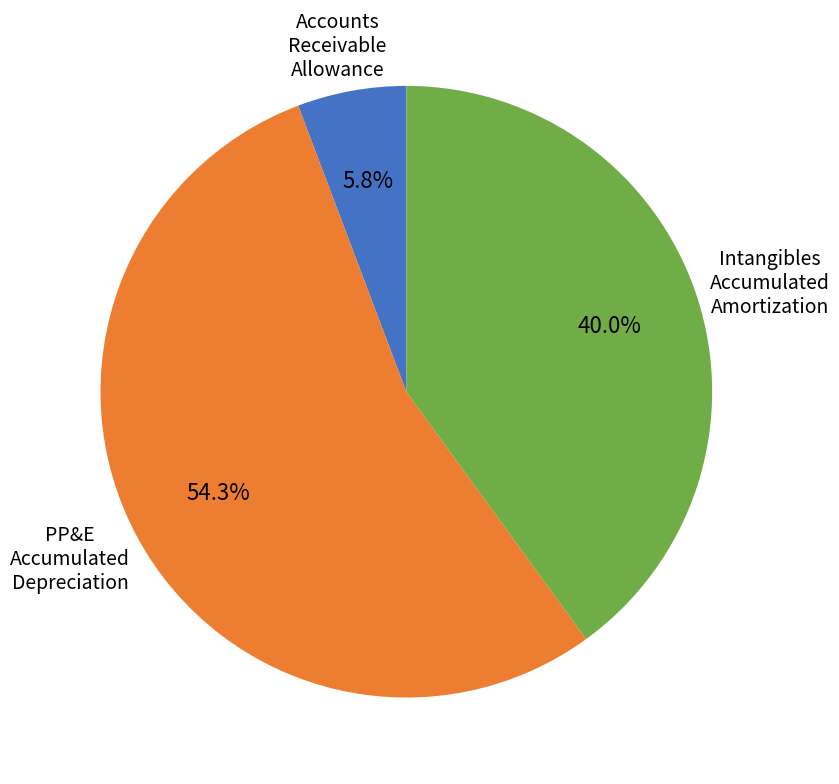

How many slices are in this pie chart?

3